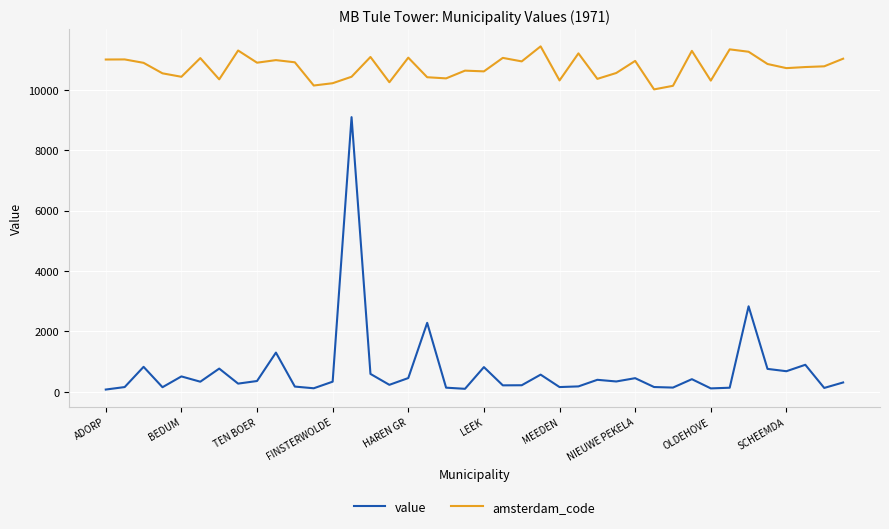

How many lines are shown in the chart?

2